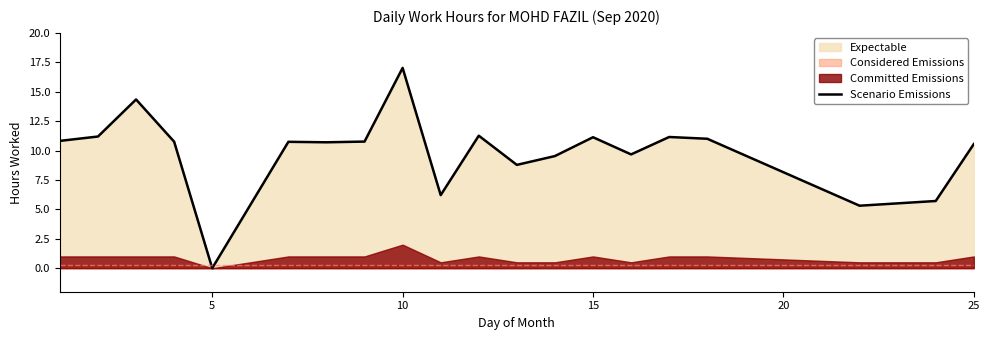

True or false: the data has more than 2 interior local peaks.

True